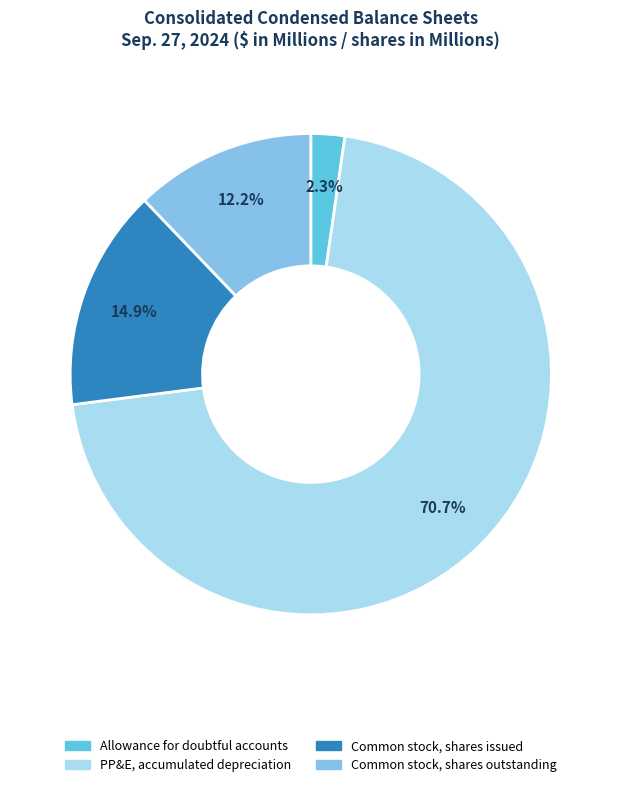

Which category has the smallest portion of the pie?

Allowance for doubtful accounts